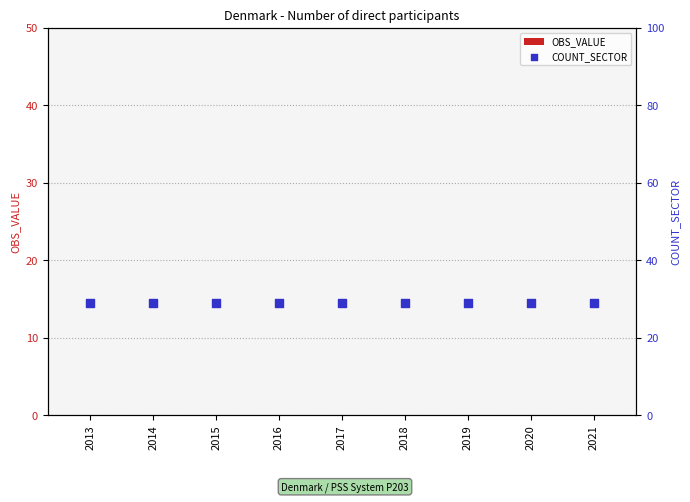

At which category is the sum across all series the highest?

2013